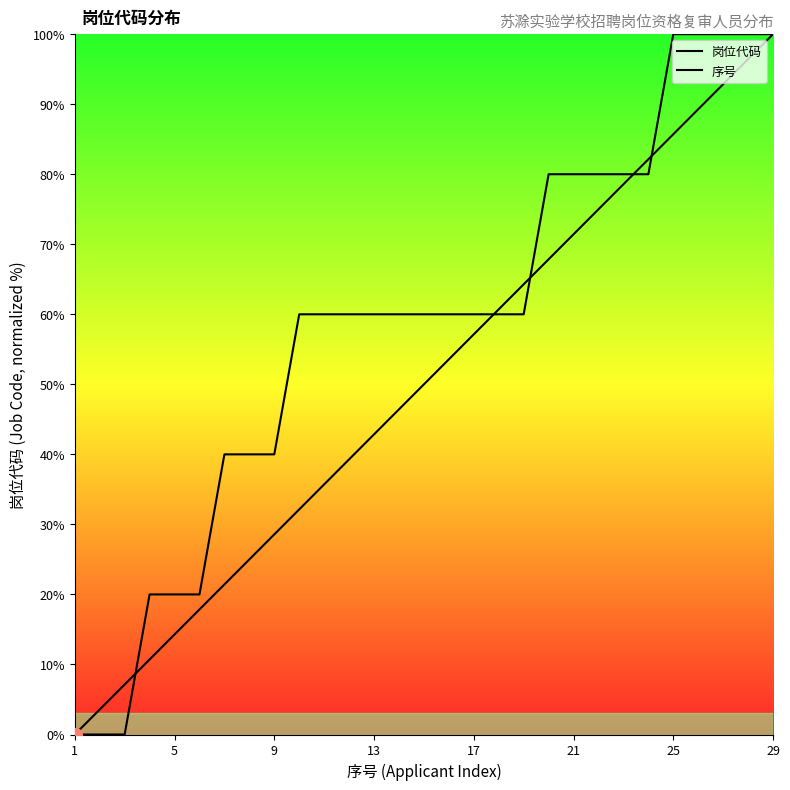

How many lines are shown in the chart?

2